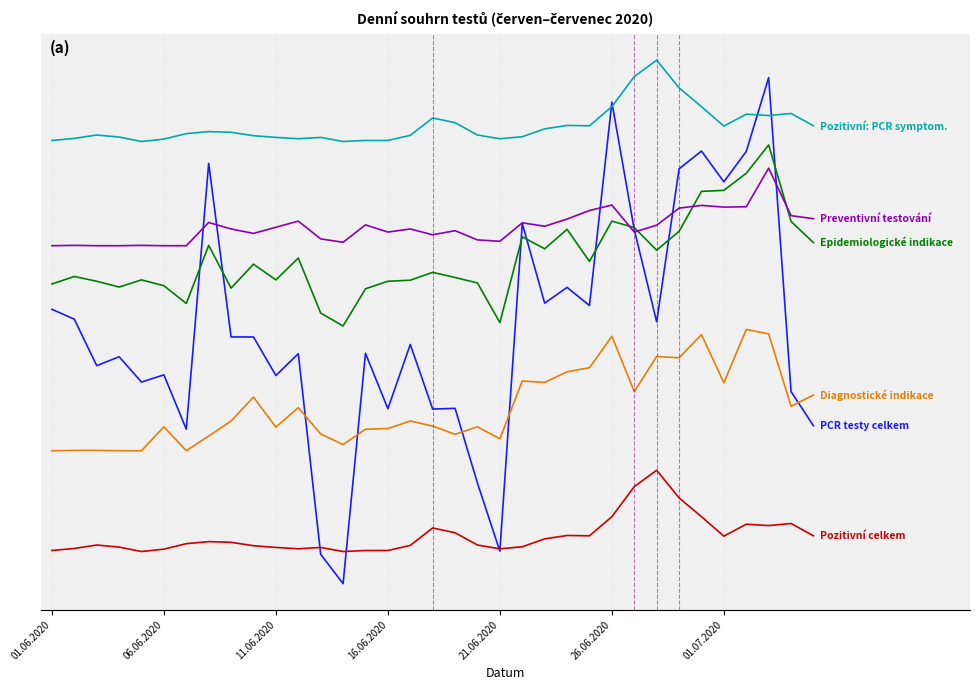

The value of Pozitivní: PCR symptom. at 18 is 797. True or false?

False